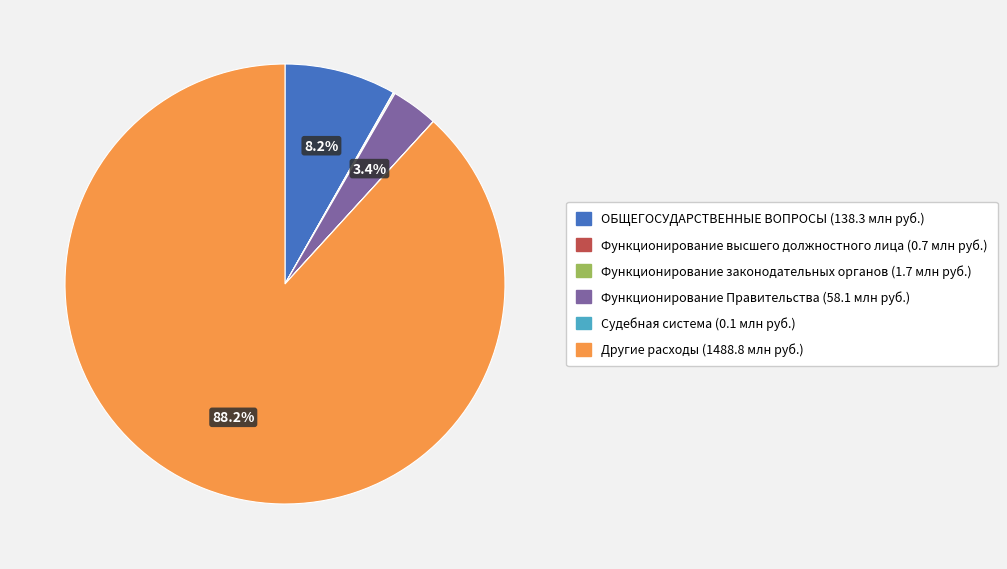

Which slice represents more than half of the pie?

Другие расходы